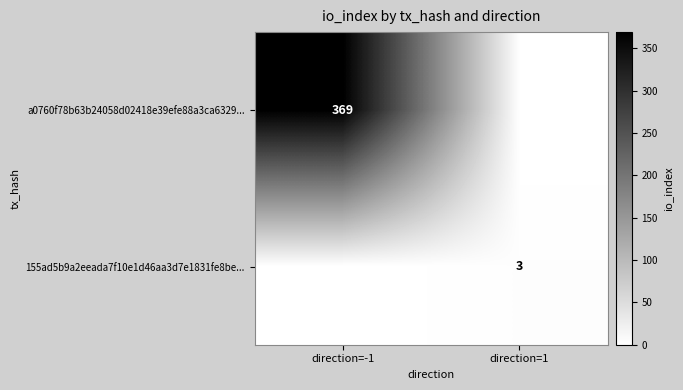

What is the total value across all series at direction=1?

3